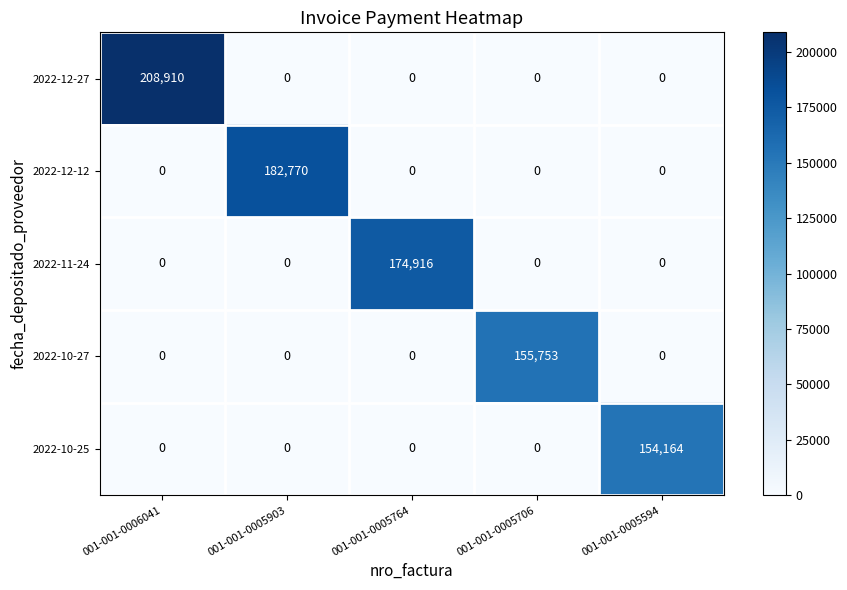

Which label corresponds to the largest value in the chart?

001-001-0006041